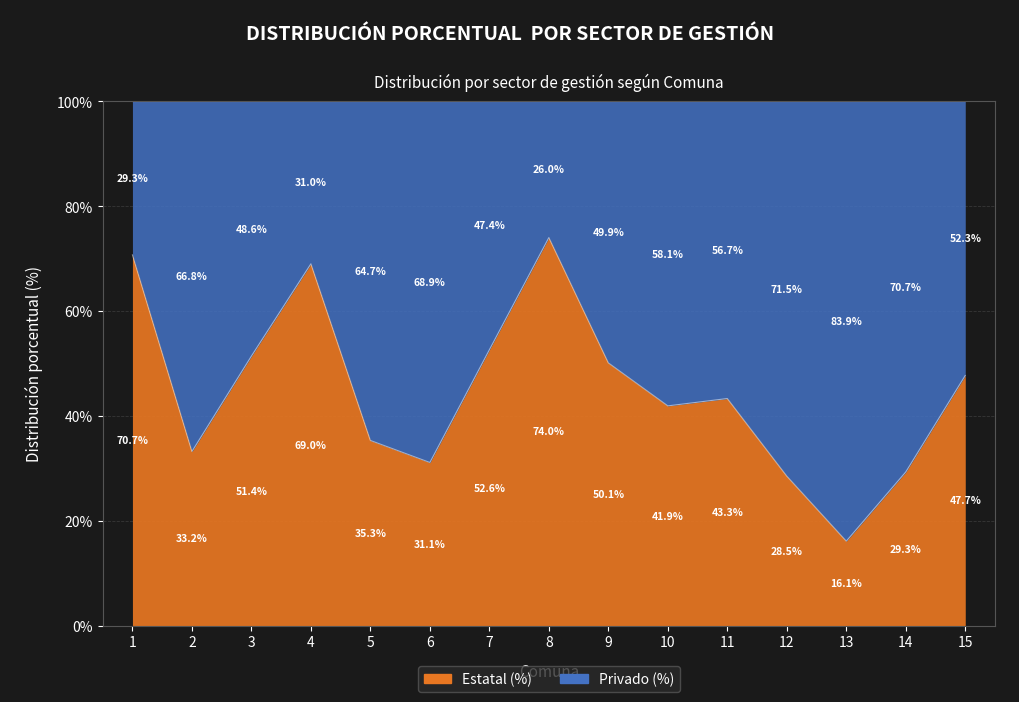

What is the approximate value at 13?

16.1